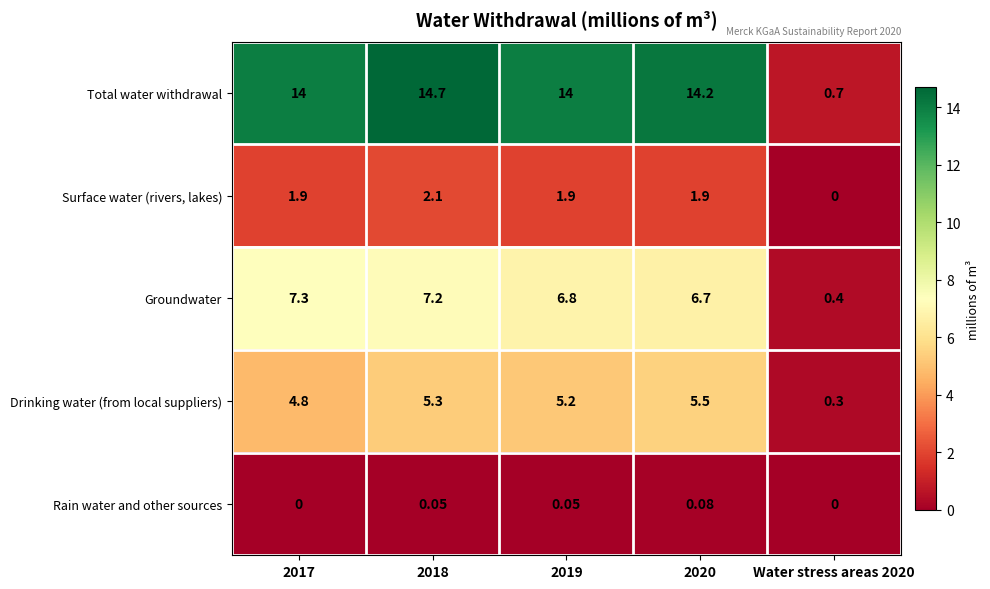

Which series has the widest spread of values?

Total water withdrawal